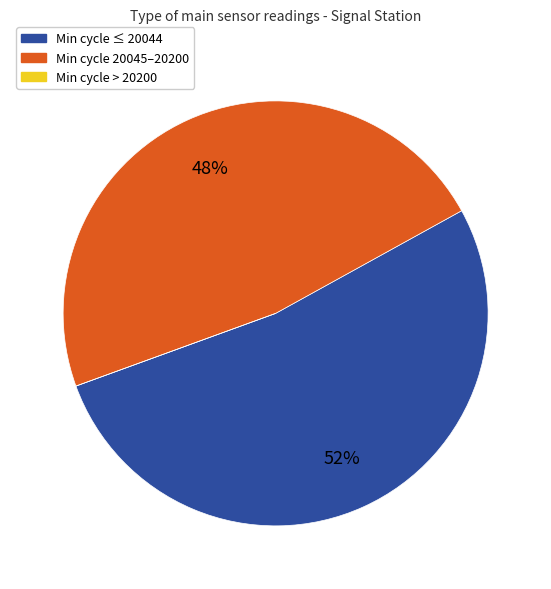

To the nearest percent, what is the difference between the largest and smallest slice percentages?

52%